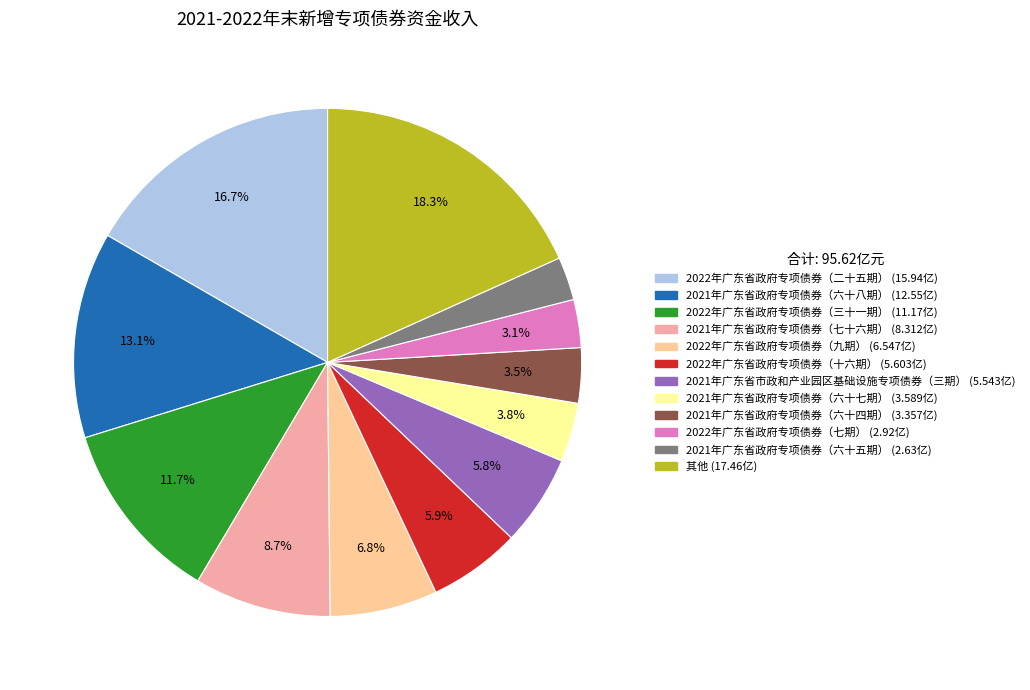

How many segments does this pie chart have?

12